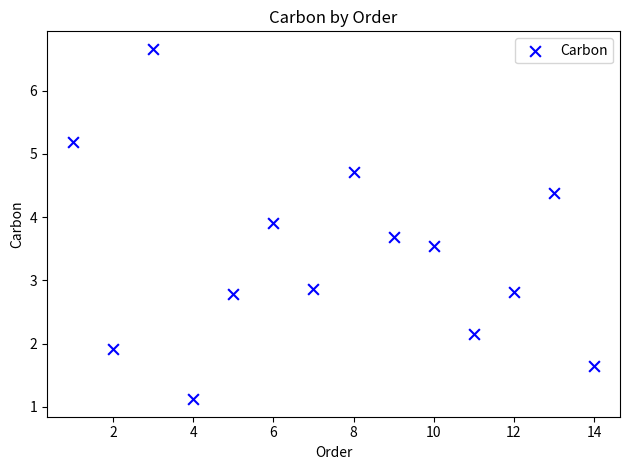

What is the range of X values (max minus min)?

13.0